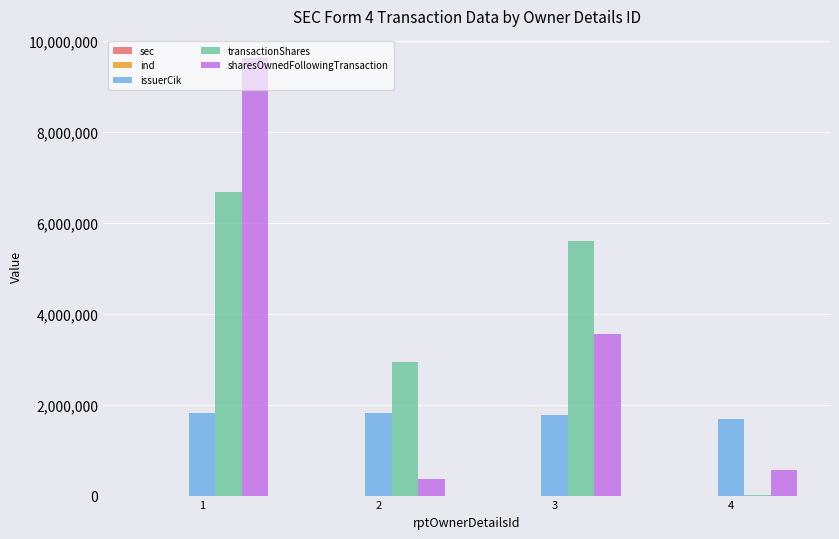

How many groups of bars are there?

4